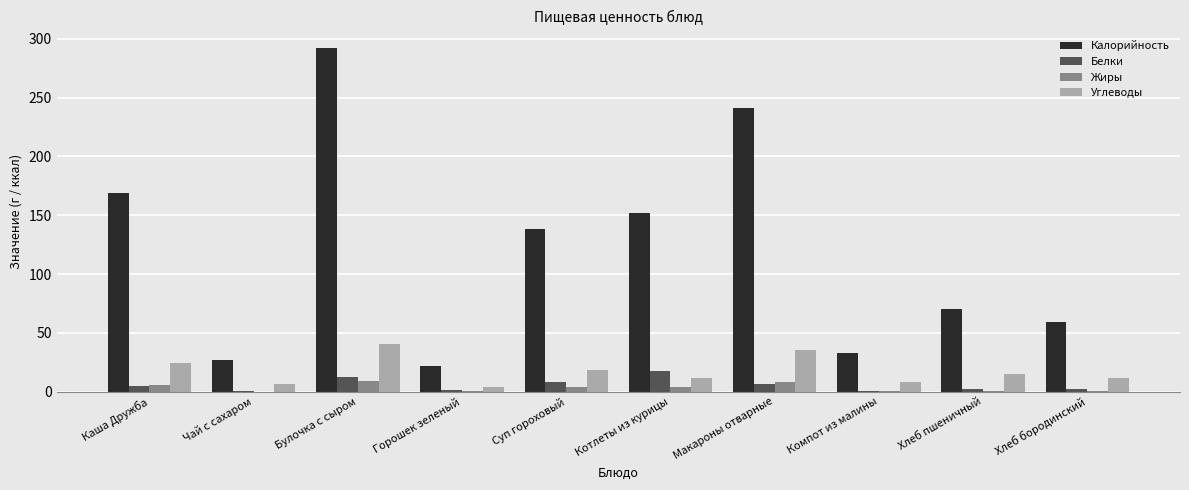

Between Чай с сахаром and Котлеты из курицы, which series saw the biggest shift?

Калорийность